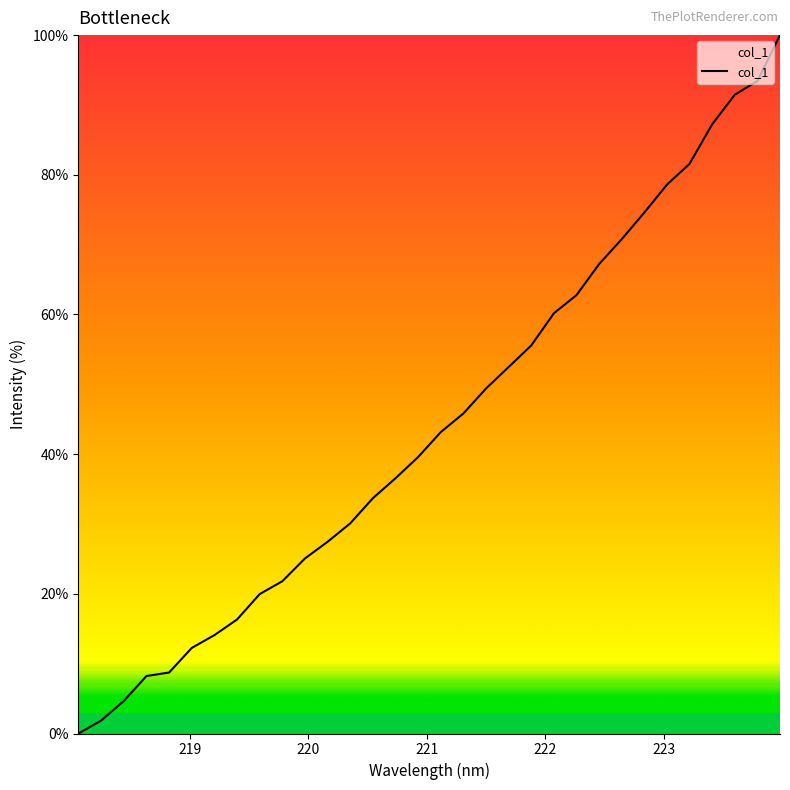

True or false: the data has more than 1 interior local peaks.

False